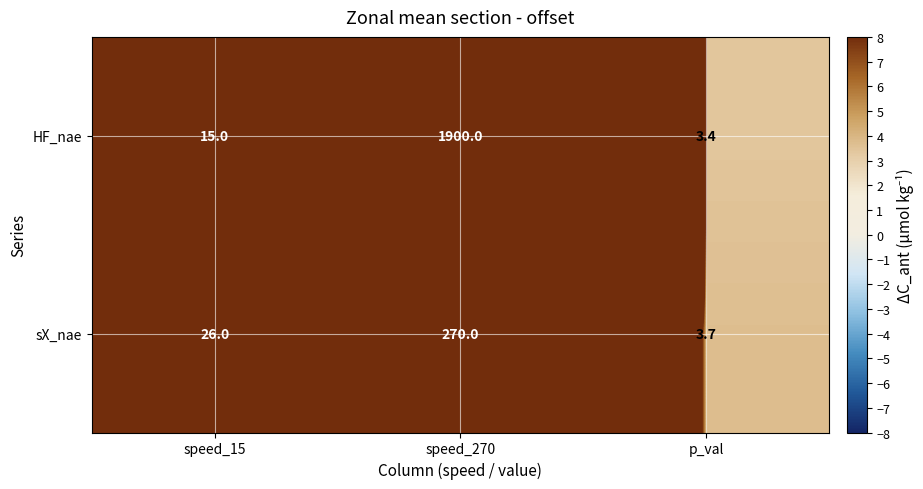

How many data points does each series have?

3